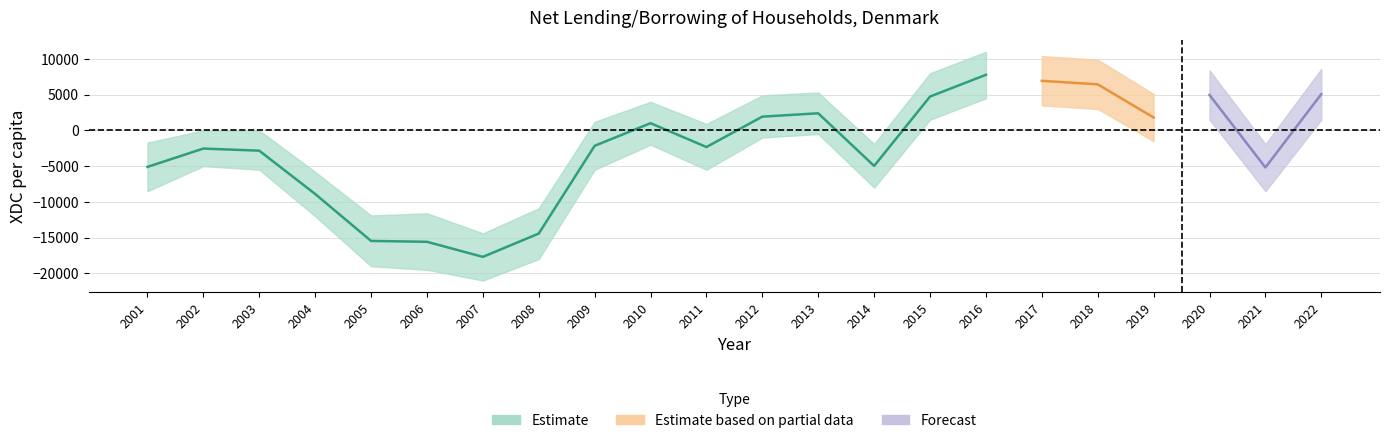

True or false: there are more than 2 points higher than both neighbors.

True